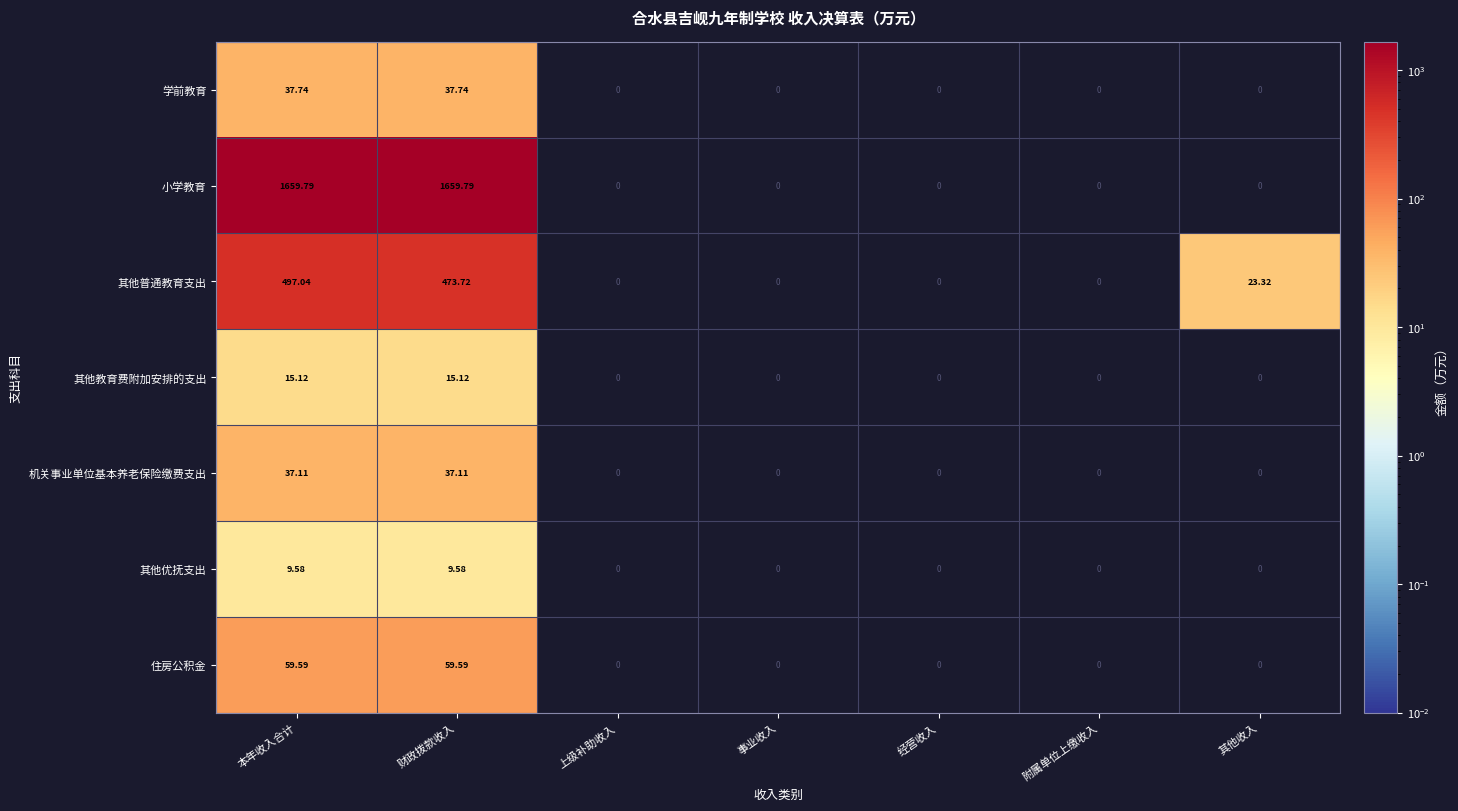

List the labels in order of 小学教育 value, largest first.

本年收入合计, 财政拨款收入, 上级补助收入, 事业收入, 经营收入, 附属单位上缴收入, 其他收入